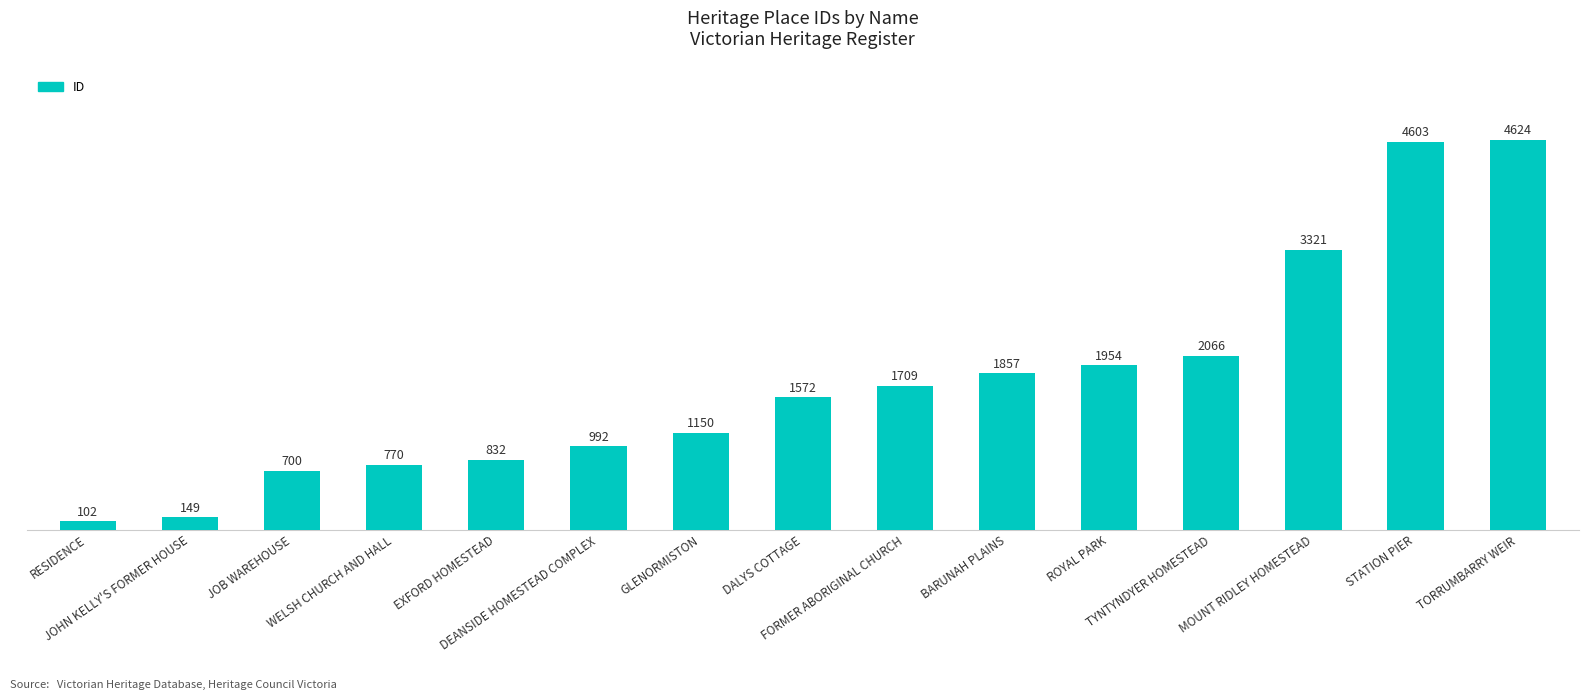

Between DEANSIDE HOMESTEAD COMPLEX and DALYS COTTAGE, which is larger?

DALYS COTTAGE